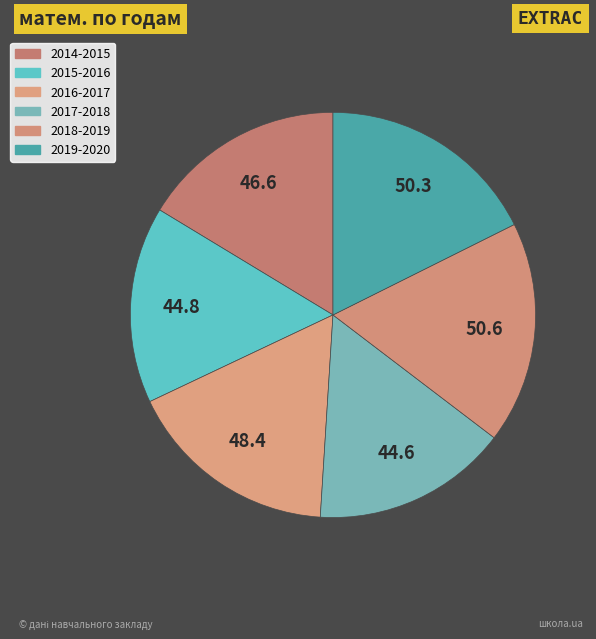

Count the number of slices in the pie.

6